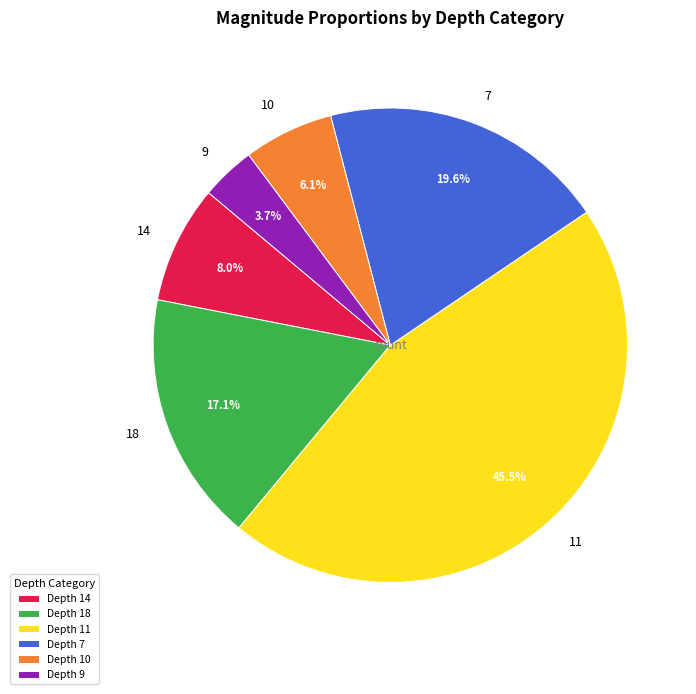

Does any single category account for the majority?

No